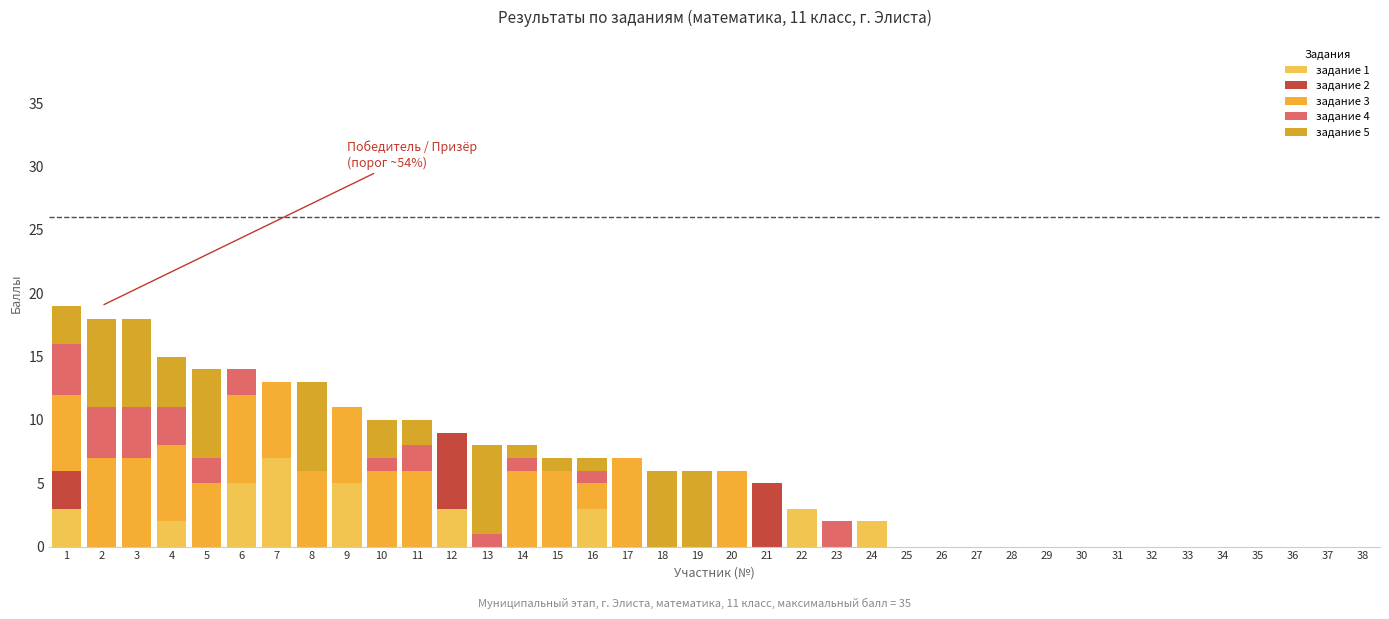

Rank the series by their maximum value, from lowest to highest.

задание 4, задание 2, задание 1, задание 3, задание 5